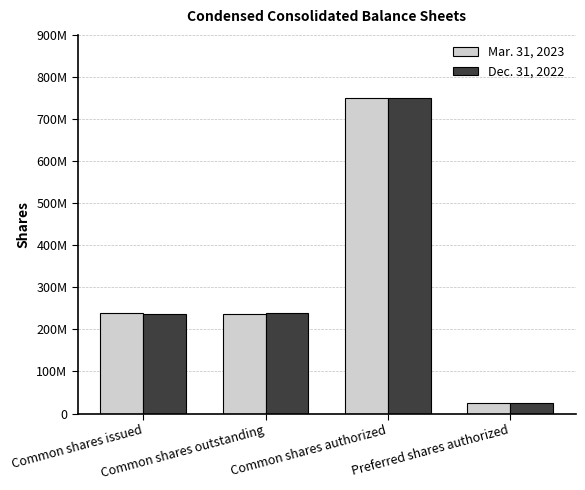

What are all the series names shown in the legend?

Mar. 31, 2023, Dec. 31, 2022